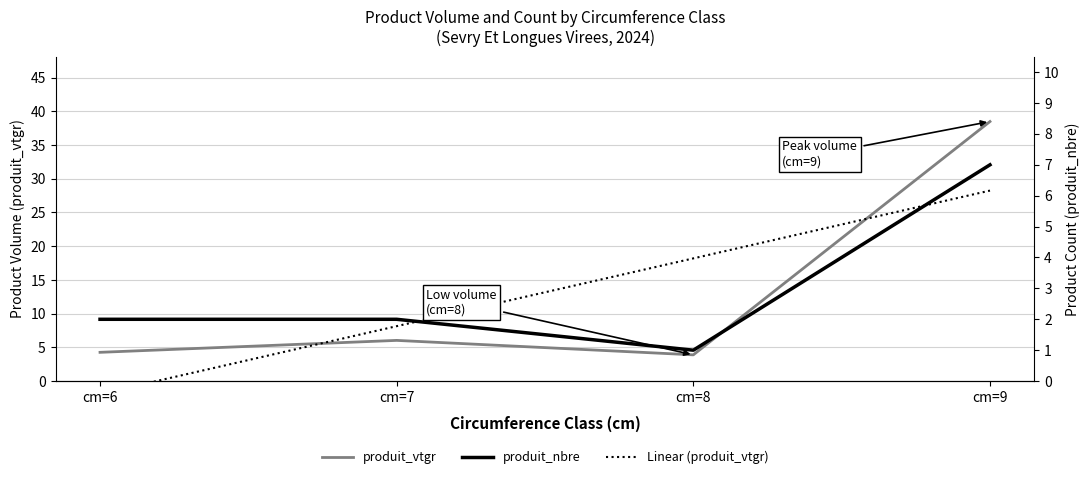

Reading right to left, list all the values displayed in this chart.

produit_vtgr: 38.5	3.9	6.0	4.3
Linear (produit_vtgr): 28.2	18.2	8.1	-1.9
produit_nbre: 7.0	1.0	2.0	2.0